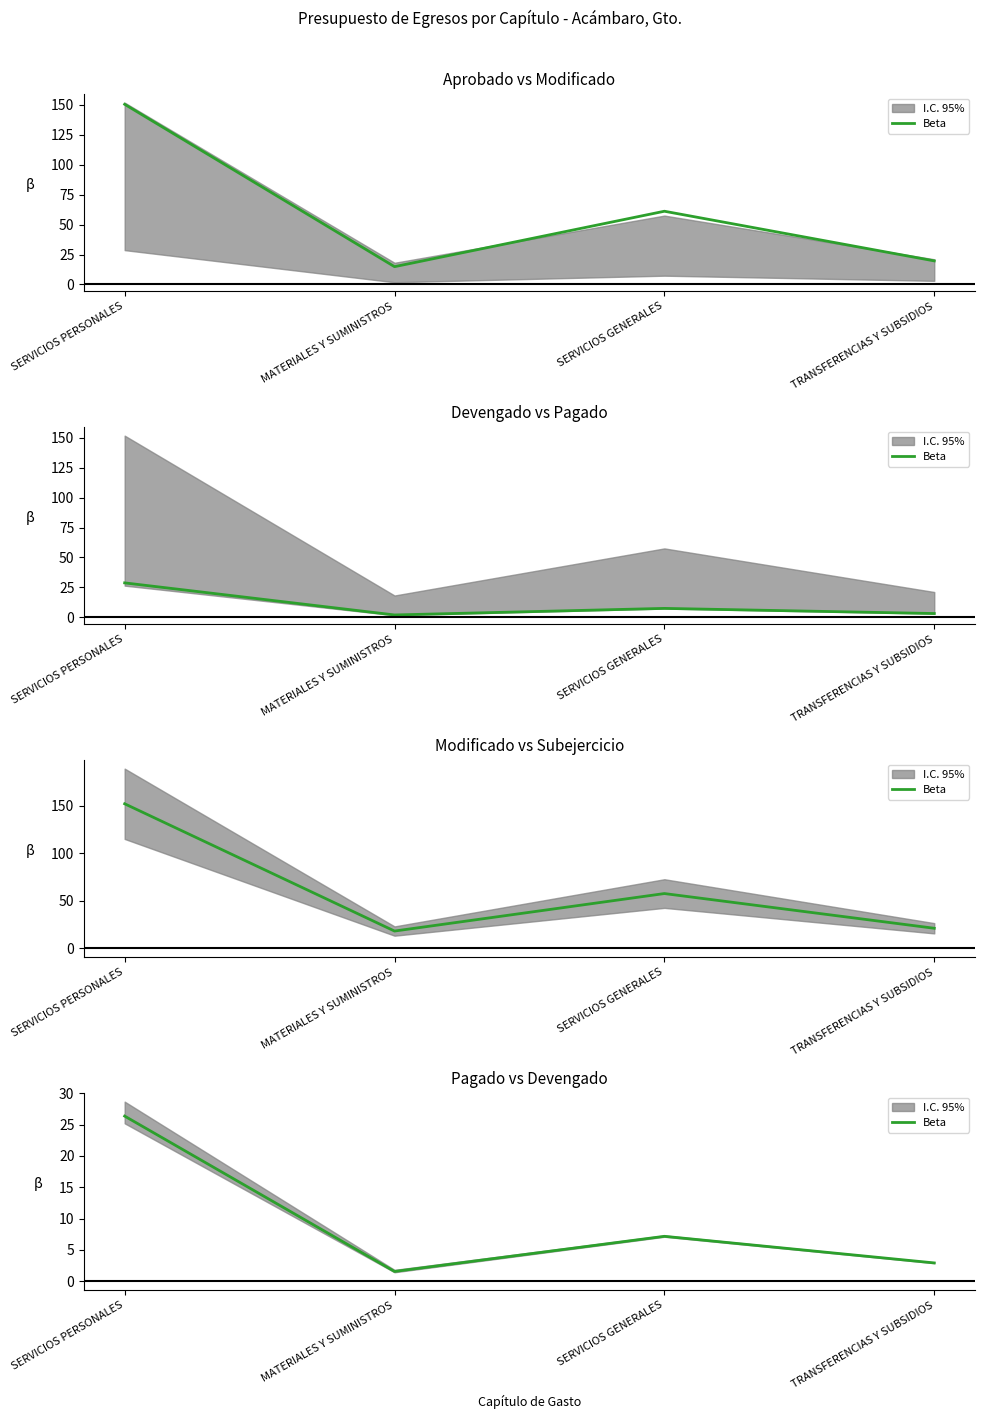

Reading left to right, extract all data points from this chart.

SERVICIOS PERSONALES=26.4	MATERIALES Y SUMINISTROS=1.6	SERVICIOS GENERALES=7.2	TRANSFERENCIAS Y SUBSIDIOS=2.9